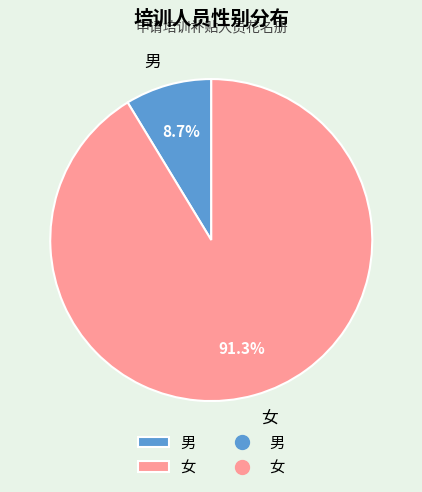

Is 女 the majority of the pie?

Yes